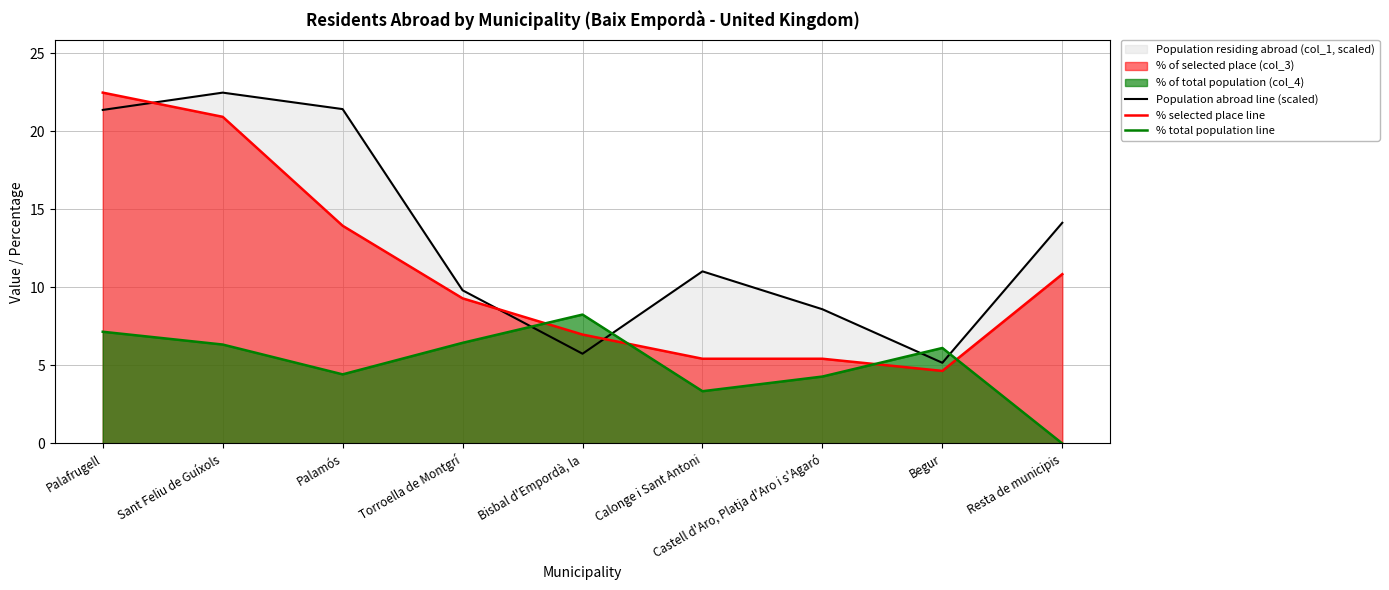

At which label does % total population line first exceed 6?

Palafrugell